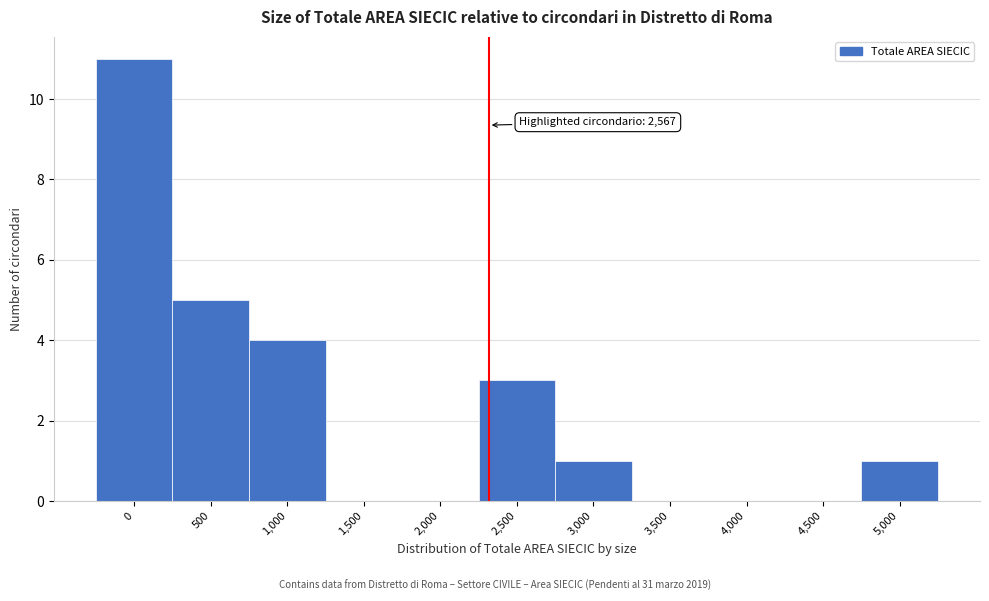

Reading right to left, what are all the values shown in this chart?

5,000=1	4,500=0	4,000=0	3,500=0	3,000=1	2,500=3	2,000=0	1,500=0	1,000=4	500=5	0=11